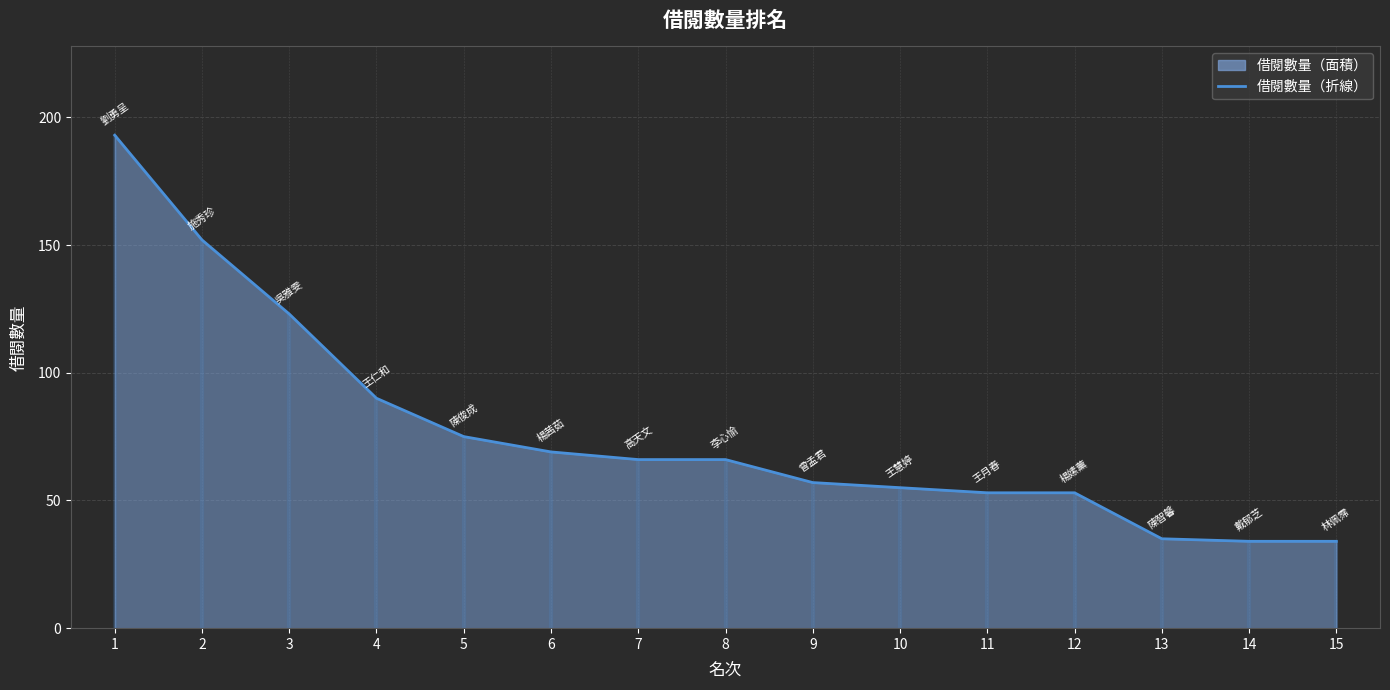

Is it true that the value at 6 is 69?

True